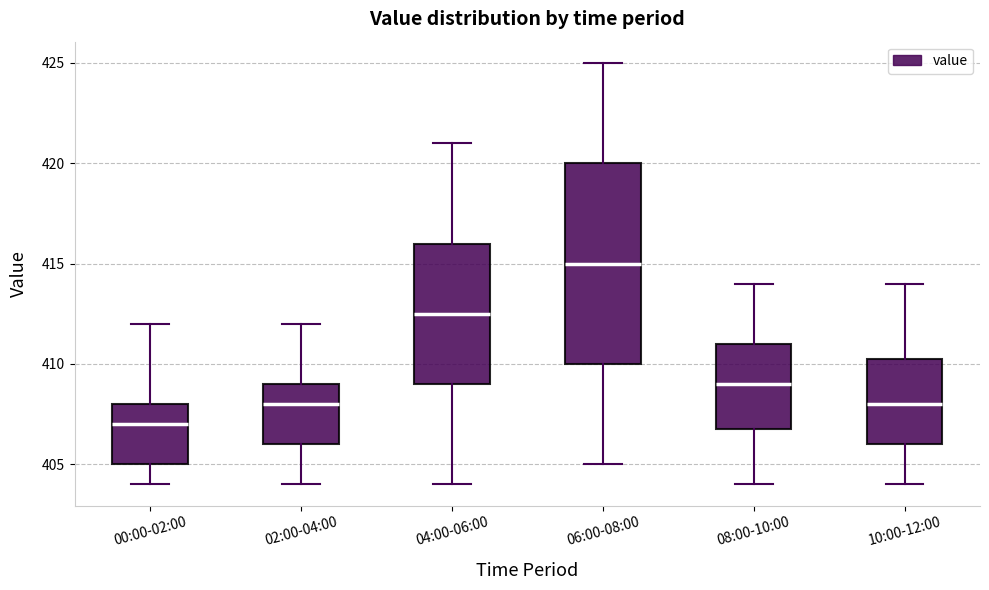

Reading left to right, read every box against the y-axis: the position of its median line, the range the box covers, and the ends of its whiskers. The values are not printed on the chart, so give them approximately, as read against the axis.

00:00-02:00: median 407.0, box 405.0 to 408.0, whiskers 404.0 to 412.0
02:00-04:00: median 408.0, box 406.0 to 409.0, whiskers 404.0 to 412.0
04:00-06:00: median 412.5, box 409.0 to 416.0, whiskers 404.0 to 421.0
06:00-08:00: median 415.0, box 410.0 to 420.0, whiskers 405.0 to 425.0
08:00-10:00: median 409.0, box 407.0 to 411.0, whiskers 404.0 to 414.0
10:00-12:00: median 408.0, box 406.0 to 410.5, whiskers 404.0 to 414.0